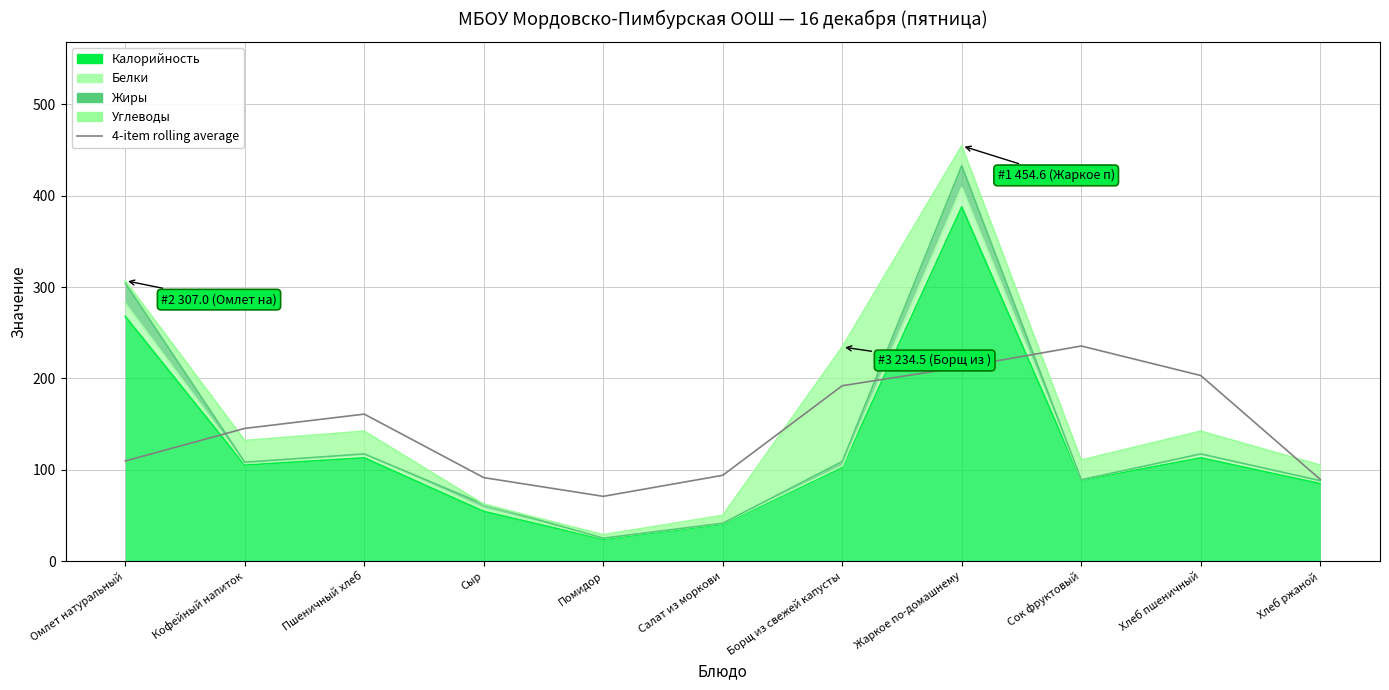

At which label is the value closest to 153?

Кофейный напиток